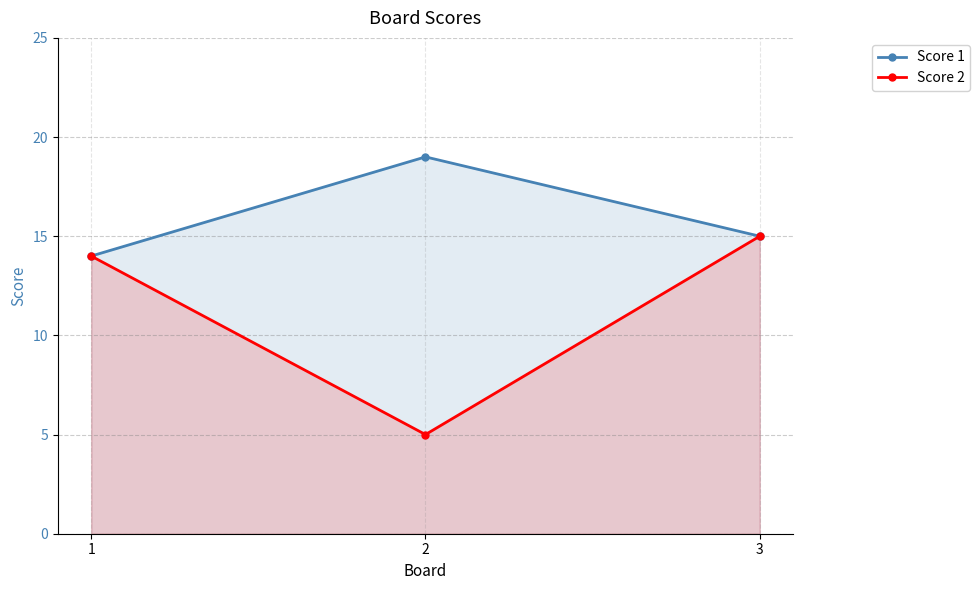

What is the difference between the maximum and minimum values in the Score 2 series?

10